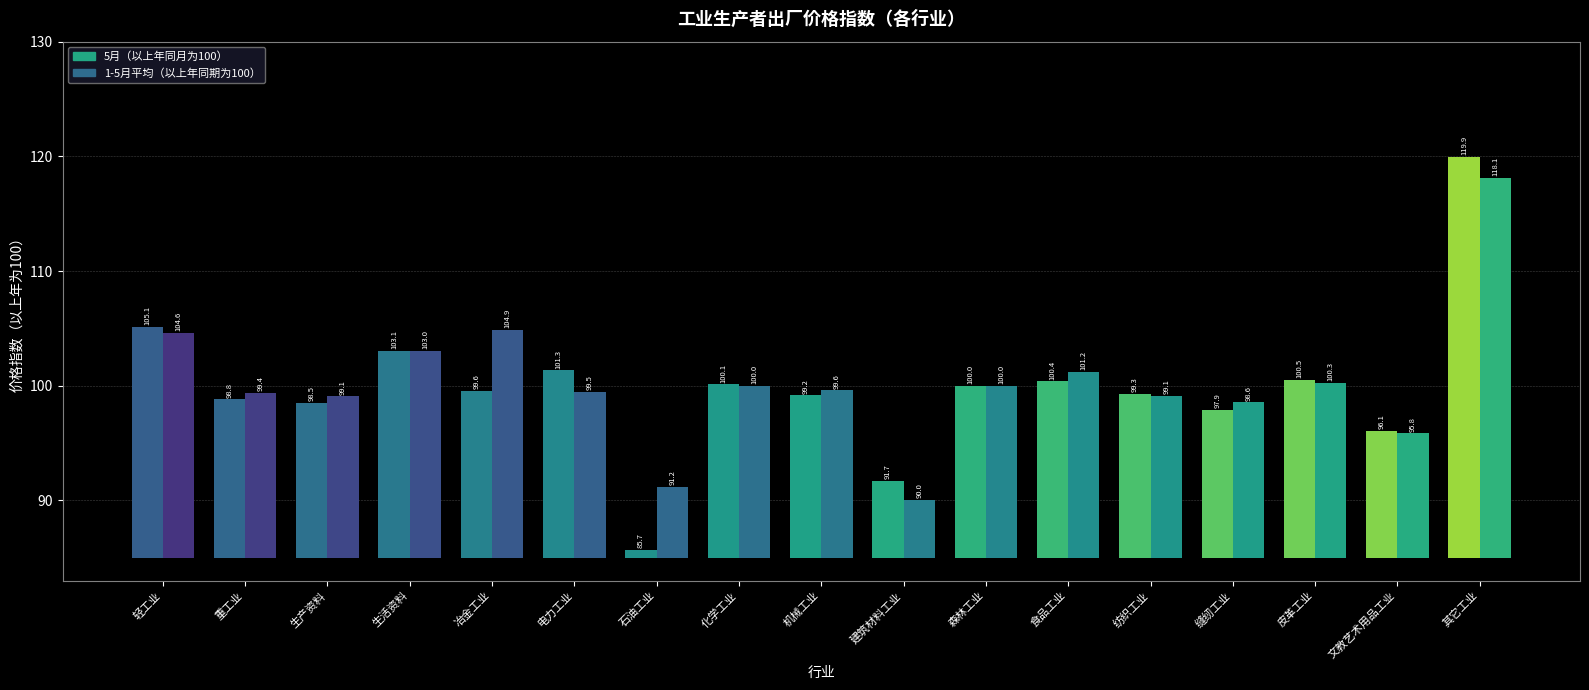

What is the label of the 11th bar from the right?

石油工业